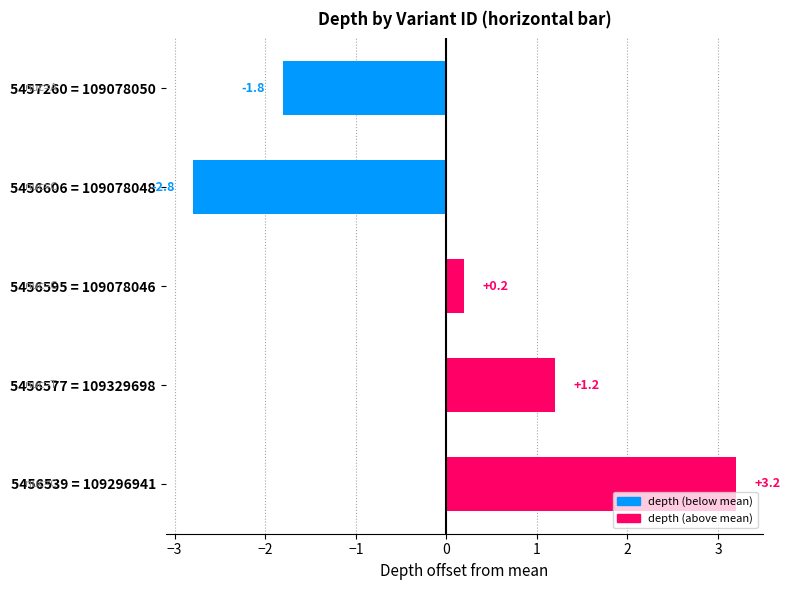

Which label corresponds to the largest value in the chart?

5456539 = 109296941